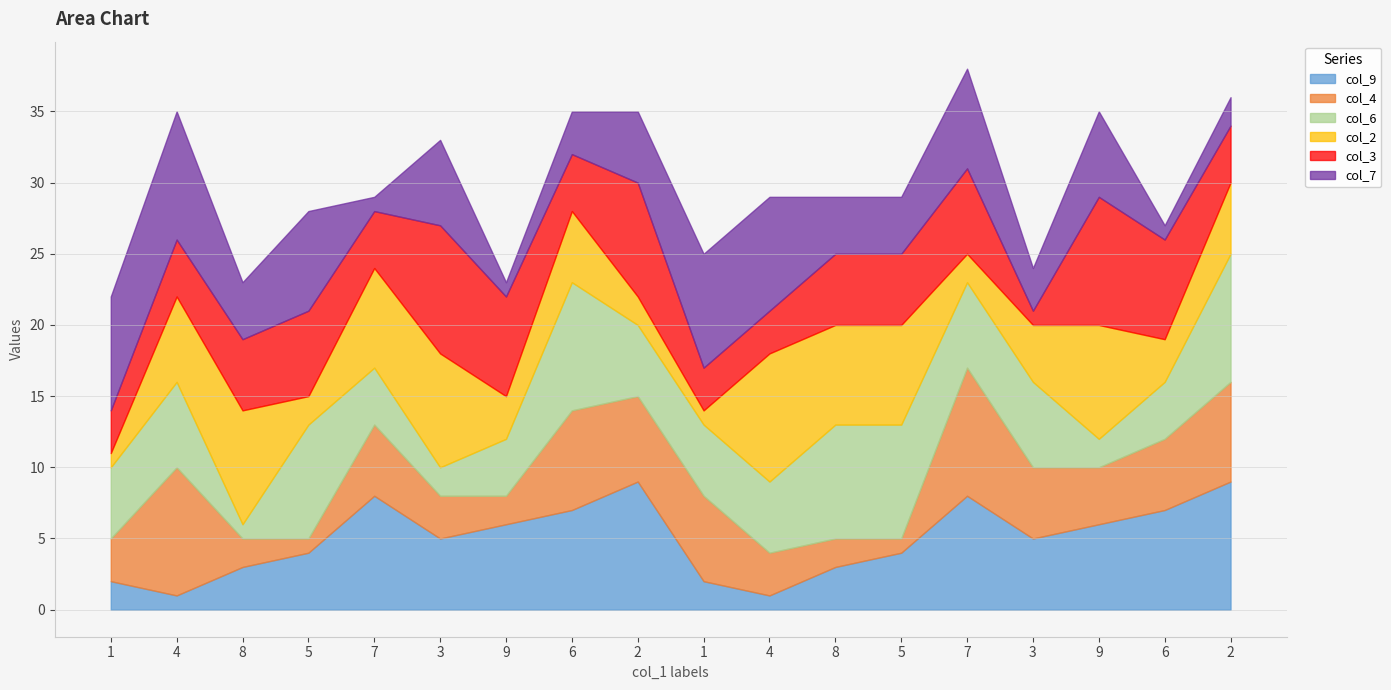

Does the chart display data point markers on the line(s)?

No